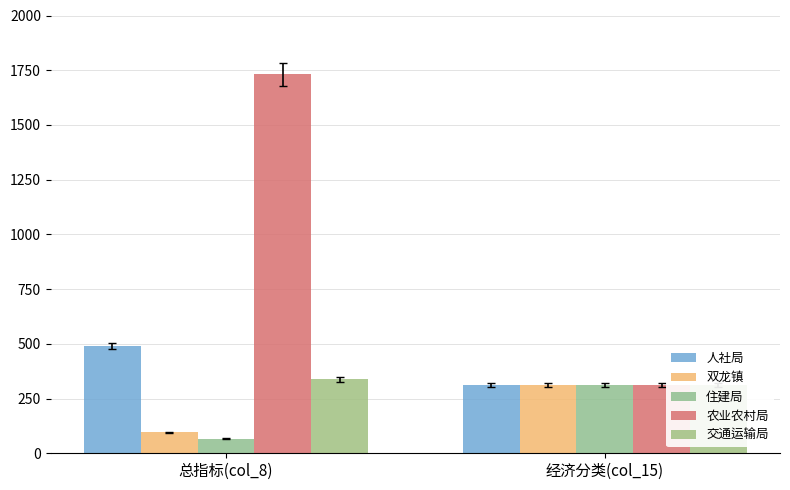

Where is 双龙镇 nearest to the value 202?

总指标(col_8)